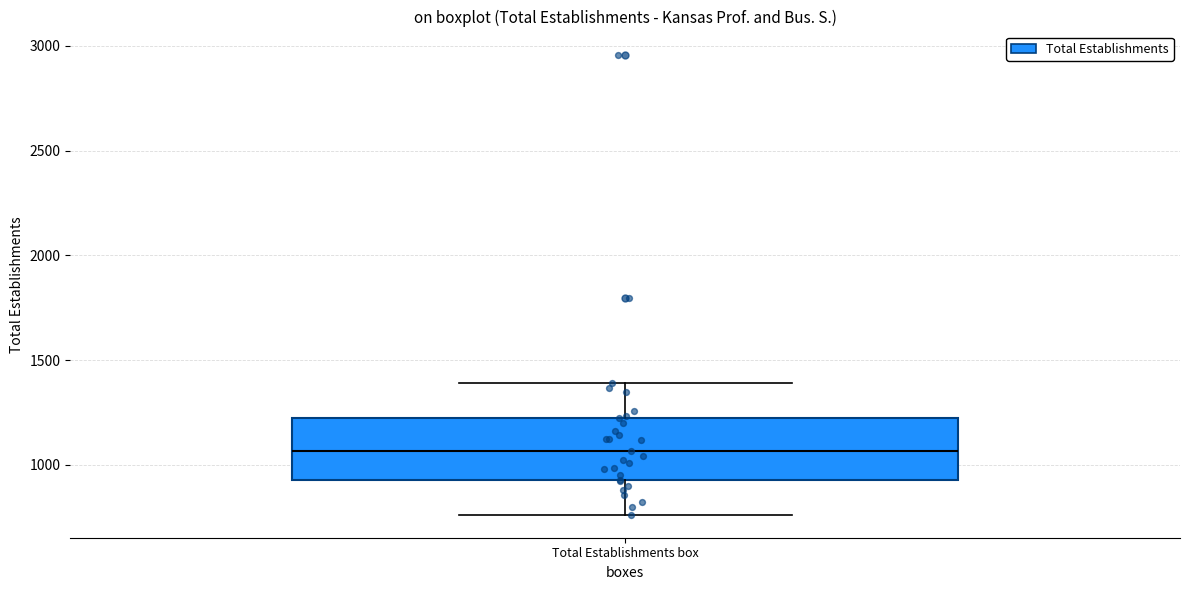

Read this box plot against the y-axis: the position of the median line, the range covered by the box, and the ends of both whiskers. The values are not printed on the chart, so give them approximately, as read against the axis.

median 1050, box 950 to 1200, whiskers 750 to 1400